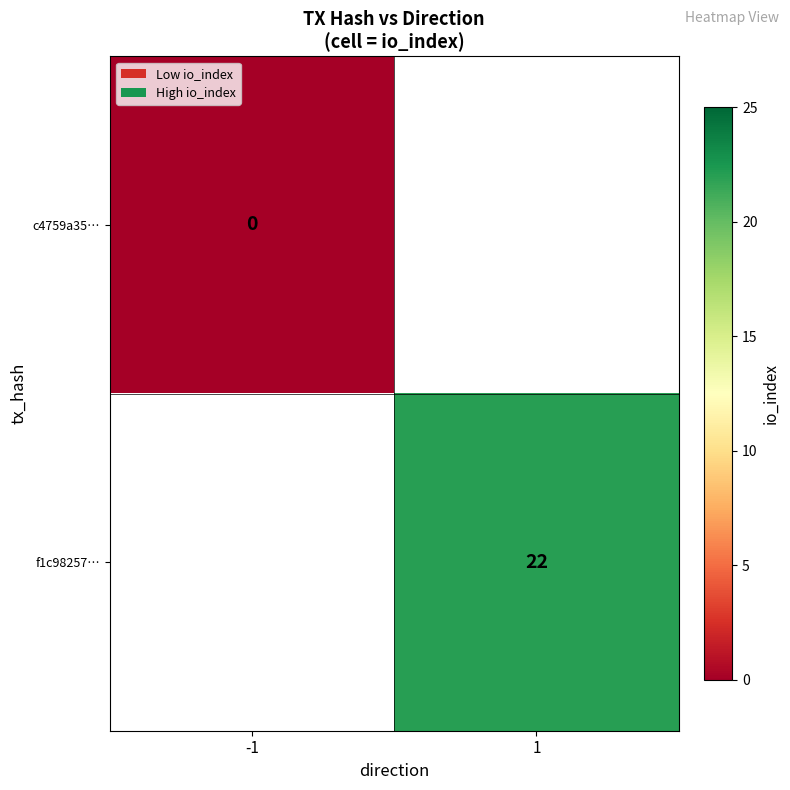

True or false: f1c98257… has a value of 22 at 1.

True